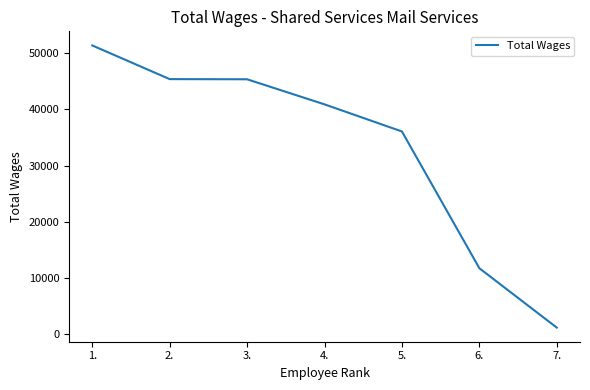

The value at 1. is 51429. True or false?

True